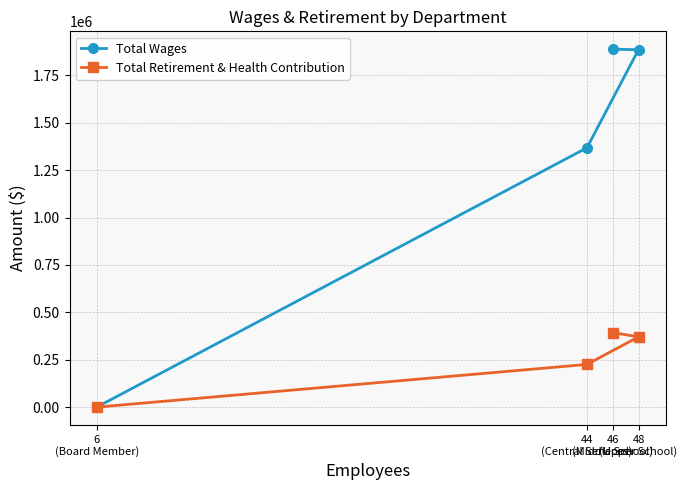

True or false: Total Wages and Total Retirement & Health Contribution intersect in this chart.

False